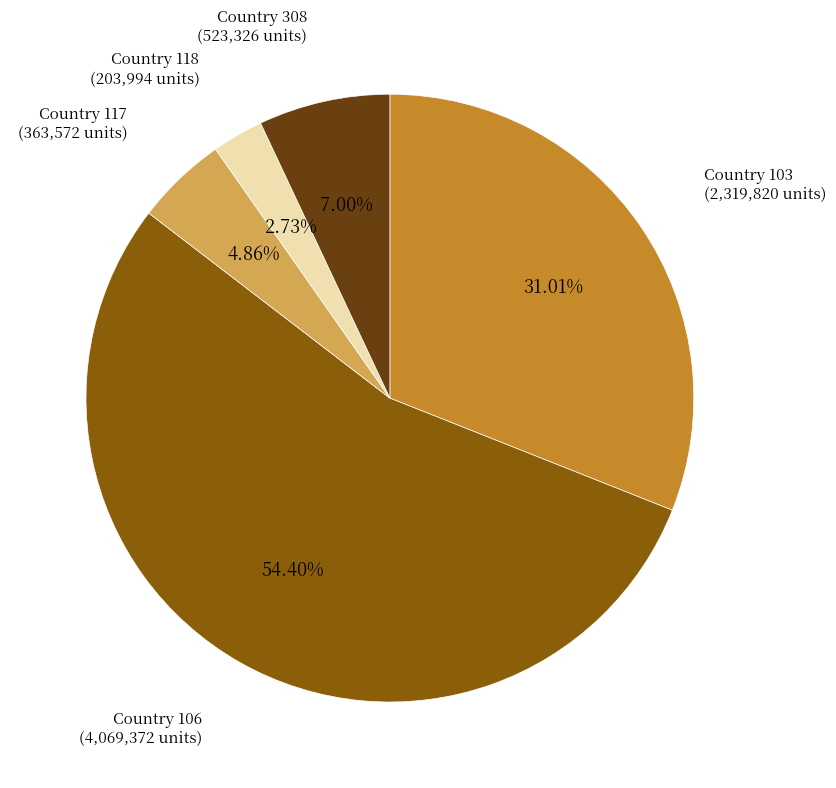

Is there a majority slice in this chart?

Yes